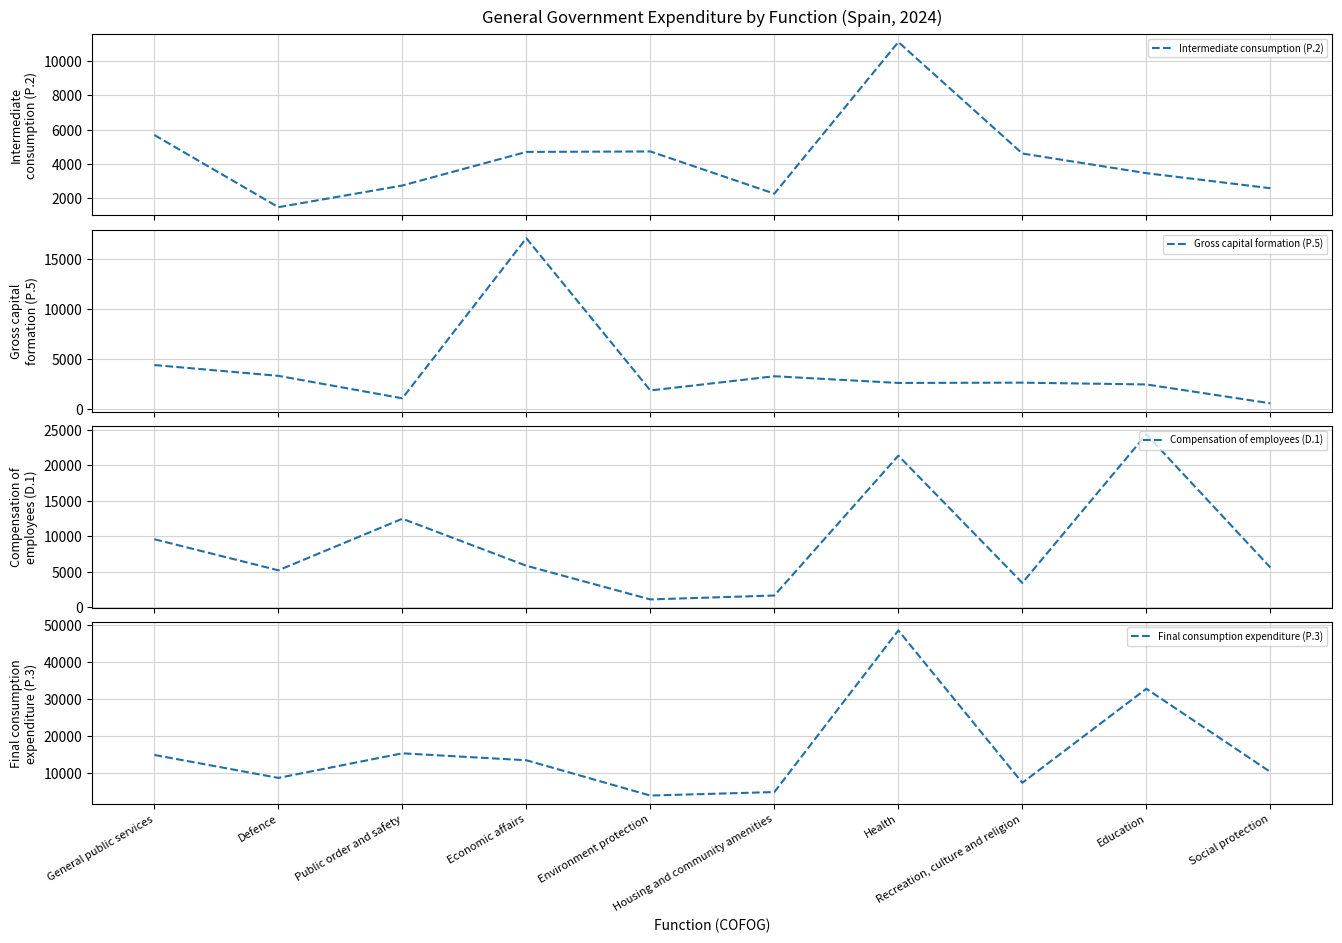

What is the difference between the maximum and minimum values in the Intermediate consumption (P.2) series?

9621